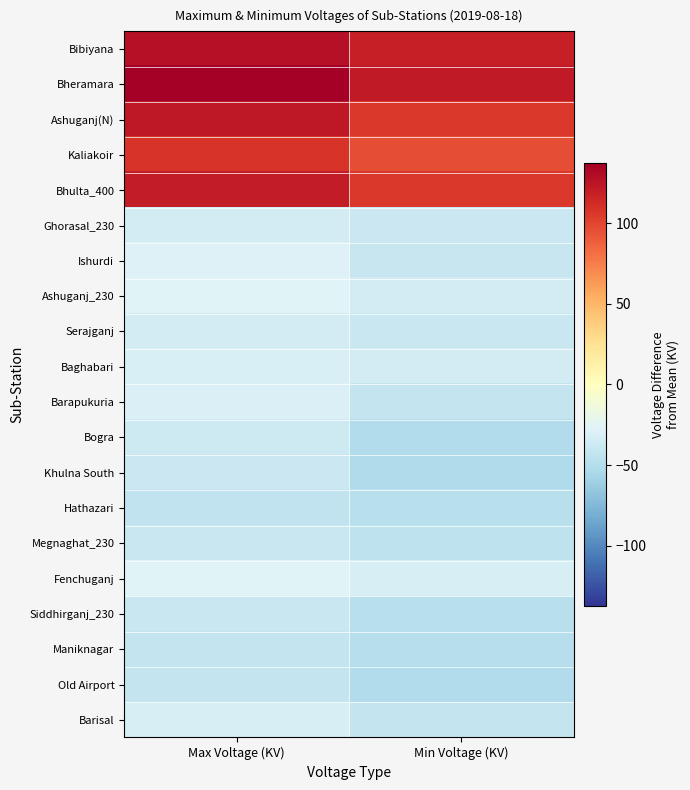

Reading left to right, what are all the values shown in this chart?

Bibiyana: Max Voltage (KV)=127.2	Min Voltage (KV)=118.2
Bheramara: Max Voltage (KV)=137.2	Min Voltage (KV)=121.2
Ashuganj(N): Max Voltage (KV)=123.2	Min Voltage (KV)=105.2
Kaliakoir: Max Voltage (KV)=107.2	Min Voltage (KV)=96.2
Bhulta_400: Max Voltage (KV)=120.2	Min Voltage (KV)=105.2
Ghorasal_230: Max Voltage (KV)=-33.8	Min Voltage (KV)=-37.8
Ishurdi: Max Voltage (KV)=-28.8	Min Voltage (KV)=-39.8
Ashuganj_230: Max Voltage (KV)=-27.8	Min Voltage (KV)=-33.8
Serajganj: Max Voltage (KV)=-33.8	Min Voltage (KV)=-38.8
Baghabari: Max Voltage (KV)=-30.8	Min Voltage (KV)=-33.8
Barapukuria: Max Voltage (KV)=-29.8	Min Voltage (KV)=-40.8
Bogra: Max Voltage (KV)=-36.8	Min Voltage (KV)=-50.8
Khulna South: Max Voltage (KV)=-37.8	Min Voltage (KV)=-51.8
Hathazari: Max Voltage (KV)=-43.8	Min Voltage (KV)=-47.8
Megnaghat_230: Max Voltage (KV)=-38.8	Min Voltage (KV)=-44.8
Fenchuganj: Max Voltage (KV)=-27.8	Min Voltage (KV)=-31.8
Siddhirganj_230: Max Voltage (KV)=-38.8	Min Voltage (KV)=-47.8
Maniknagar: Max Voltage (KV)=-40.8	Min Voltage (KV)=-48.8
Old Airport: Max Voltage (KV)=-41.8	Min Voltage (KV)=-50.8
Barisal: Max Voltage (KV)=-31.8	Min Voltage (KV)=-40.8